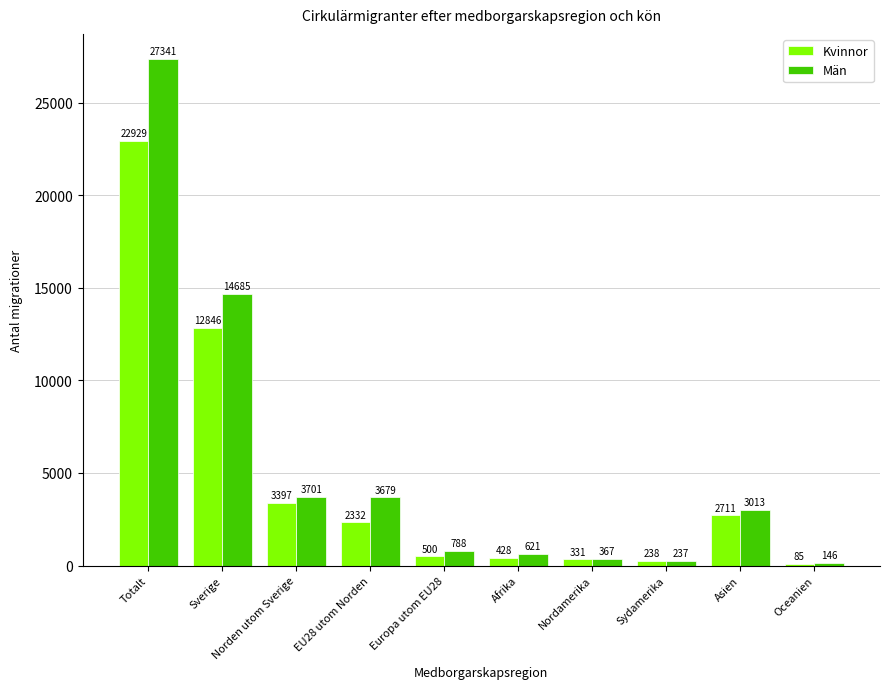

What are all the series names shown in the legend?

Kvinnor, Män